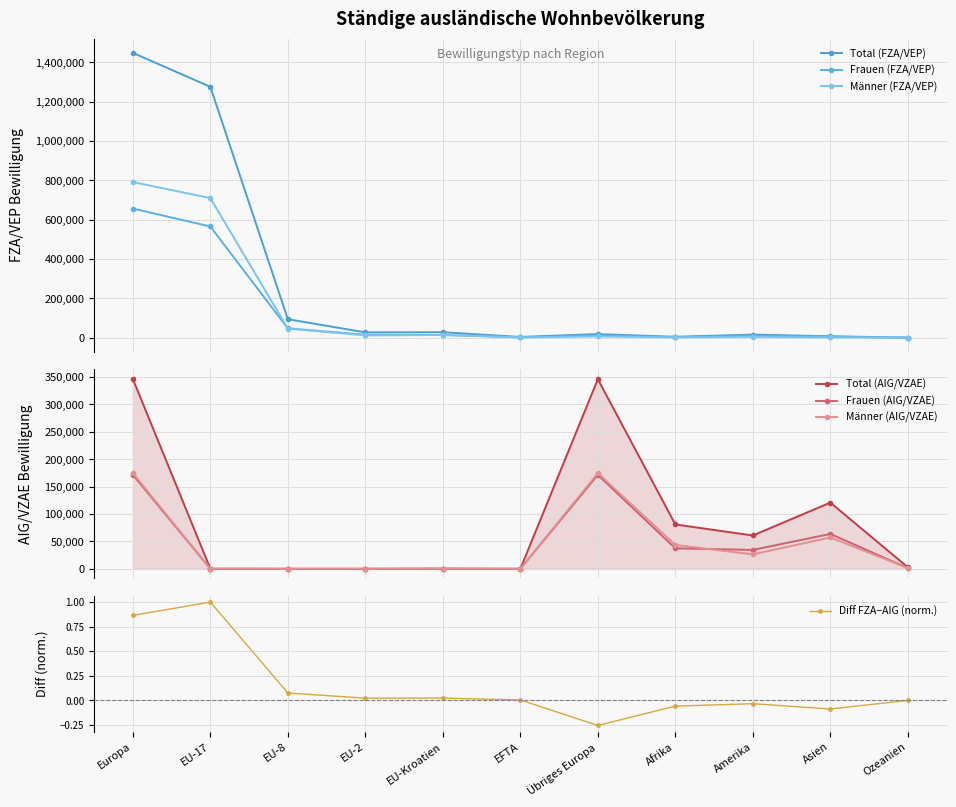

Between EFTA and Amerika, which is larger?

Amerika